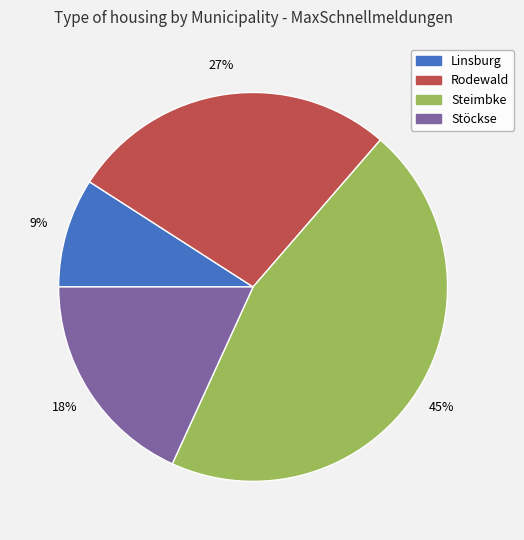

To the nearest percent, what is the difference between the Rodewald and Steimbke slice percentages?

18%